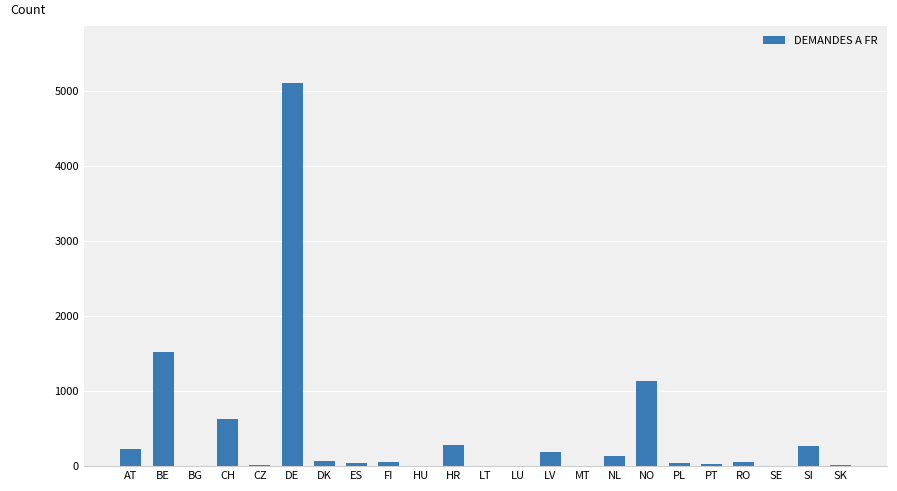

Between LV and CH, which is larger?

CH